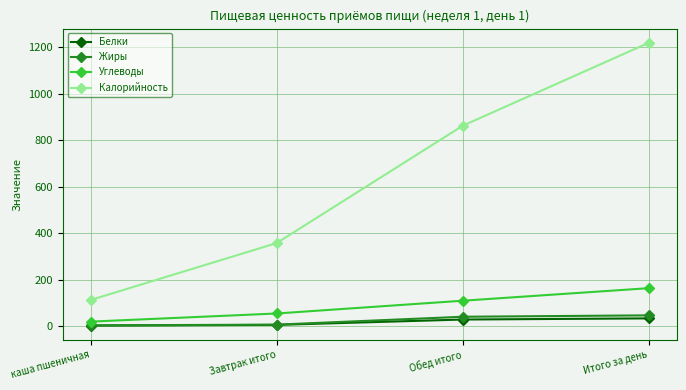

True or false: Углеводы and Белки cross at least once.

False